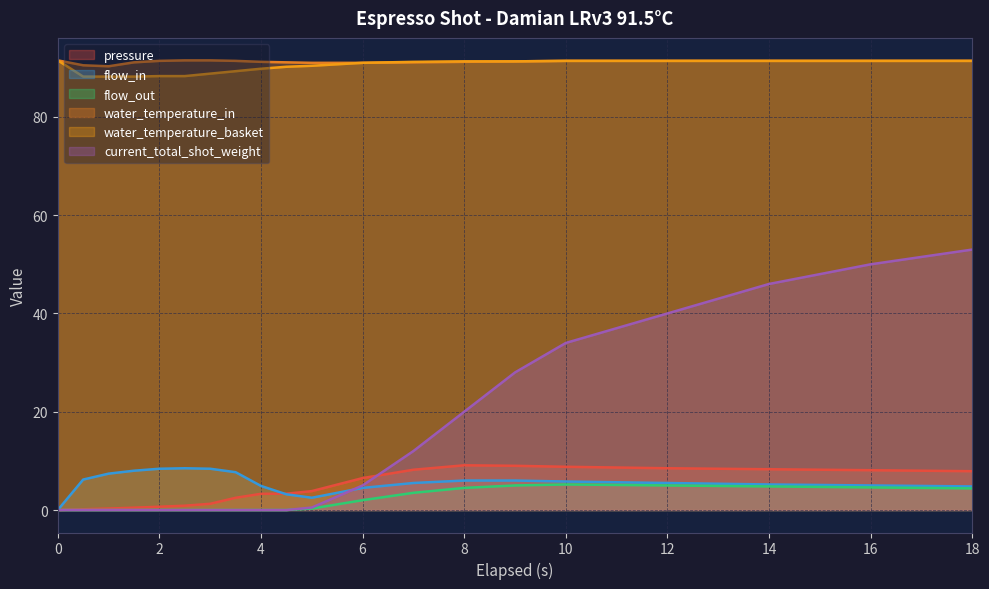

Which series has the largest range (max minus min)?

current_total_shot_weight